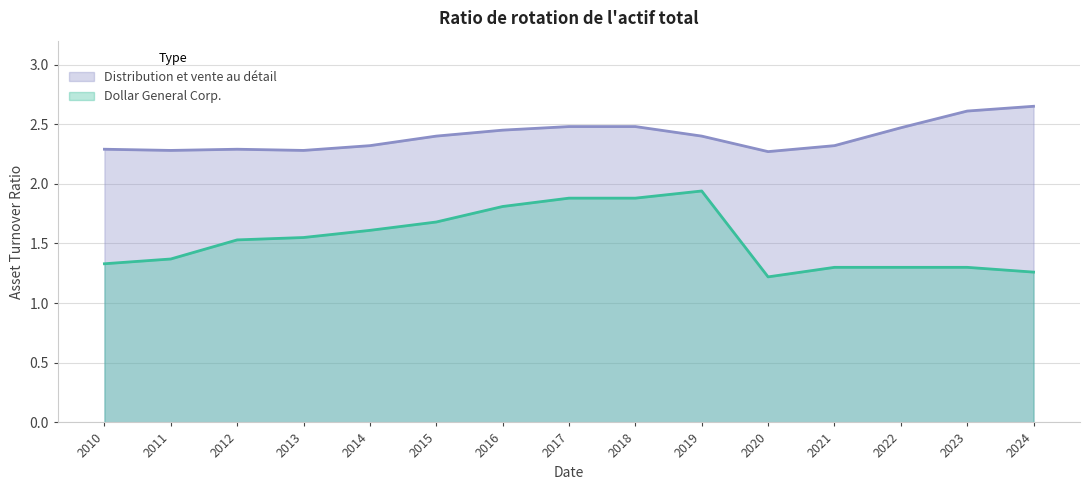

How many distinct data groups are displayed?

2